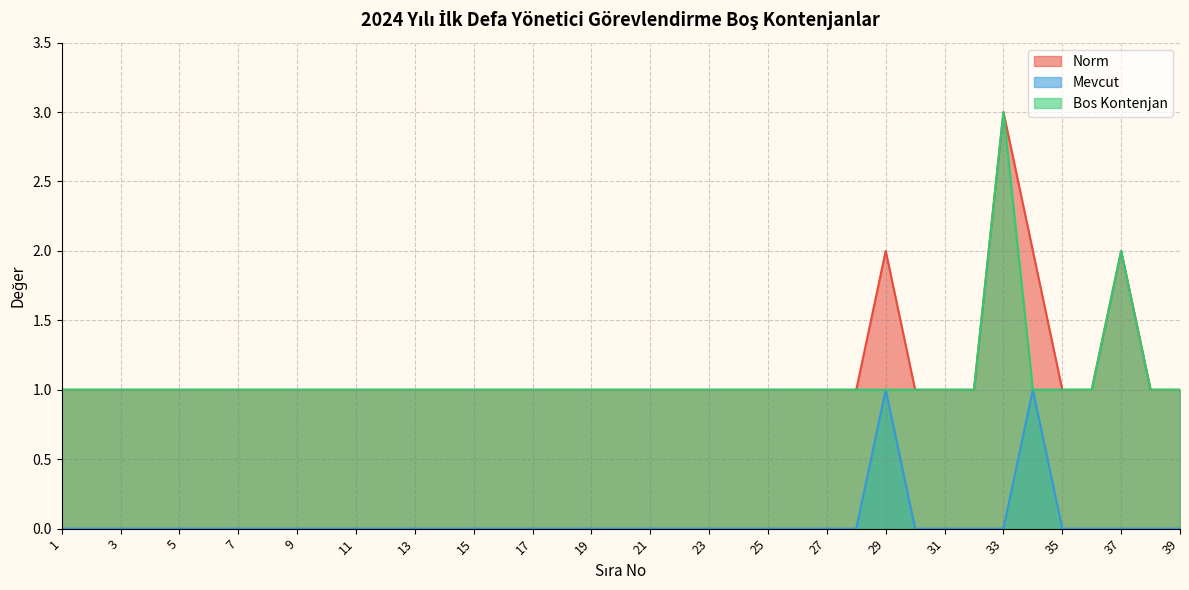

True or false: Mevcut and Bos Kontenjan cross at least once.

False